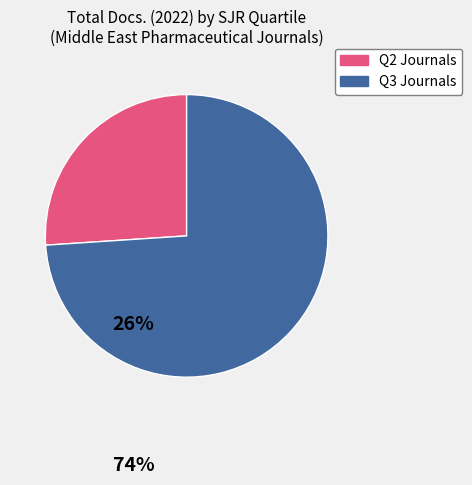

Count the number of slices in the pie.

2